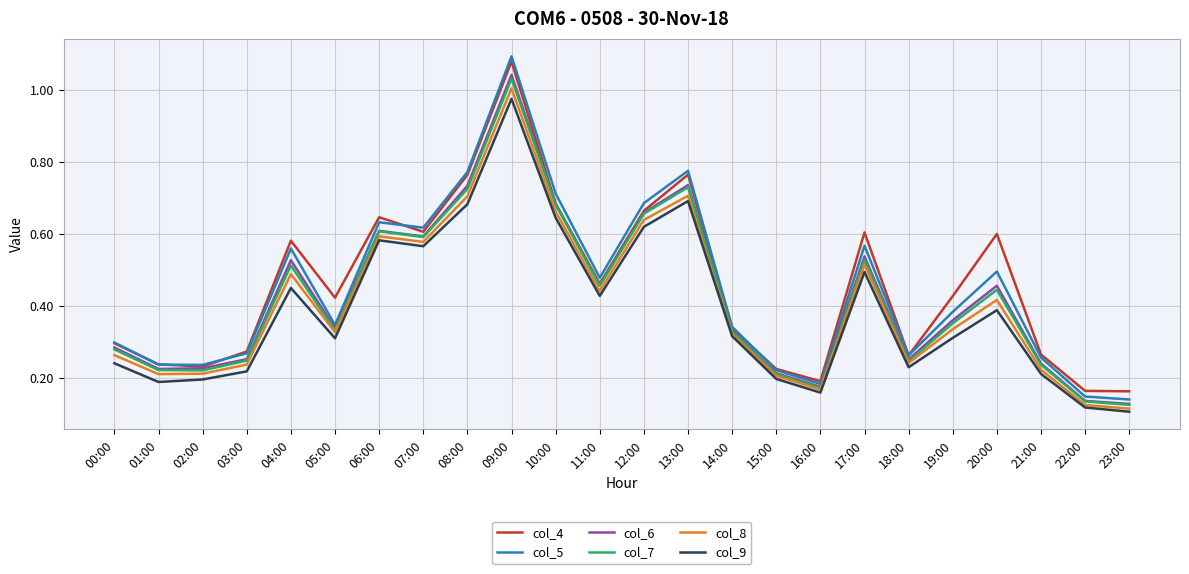

Is the value of col_7 at 14:00 greater than the value of col_6 at 10:00?

No